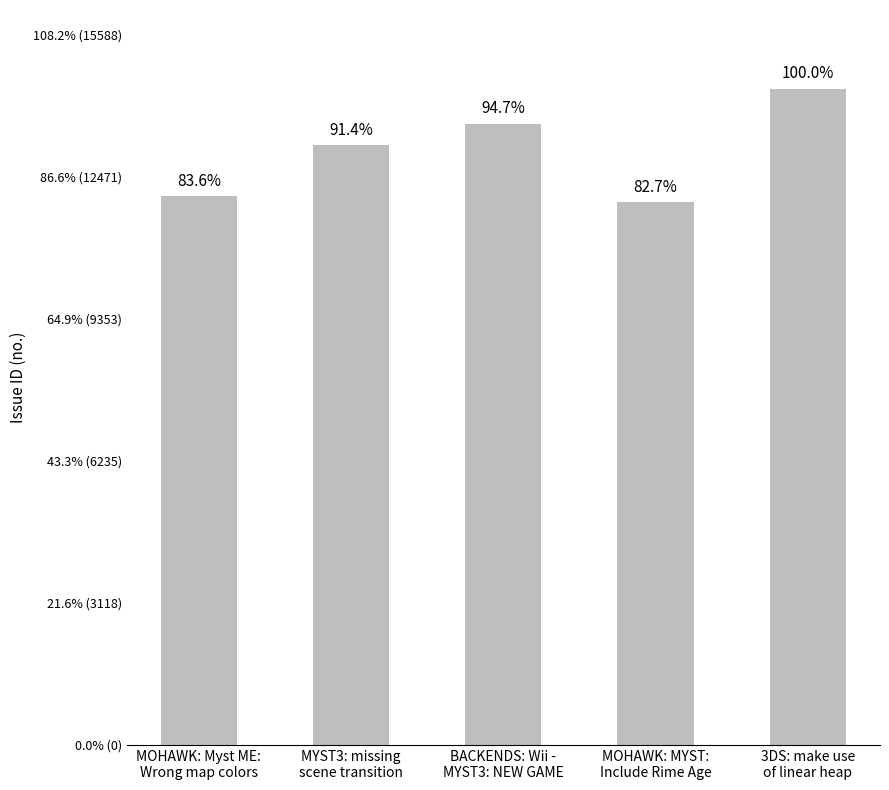

Reading left to right, what are all the values shown in this chart?

MOHAWK: Myst ME:
Wrong map colors=12044	MYST3: missing
scene transition=13169	BACKENDS: Wii -
MYST3: NEW GAME=13641	MOHAWK: MYST:
Include Rime Age=11913	3DS: make use
of linear heap=14407